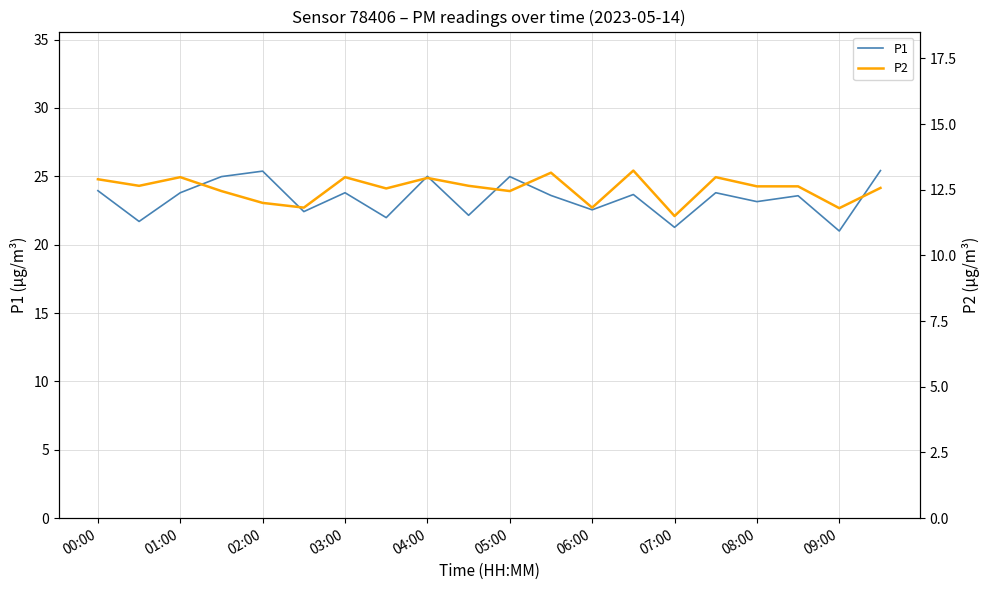

True or false: P1 has a value of 21.3 at 07:00.

True